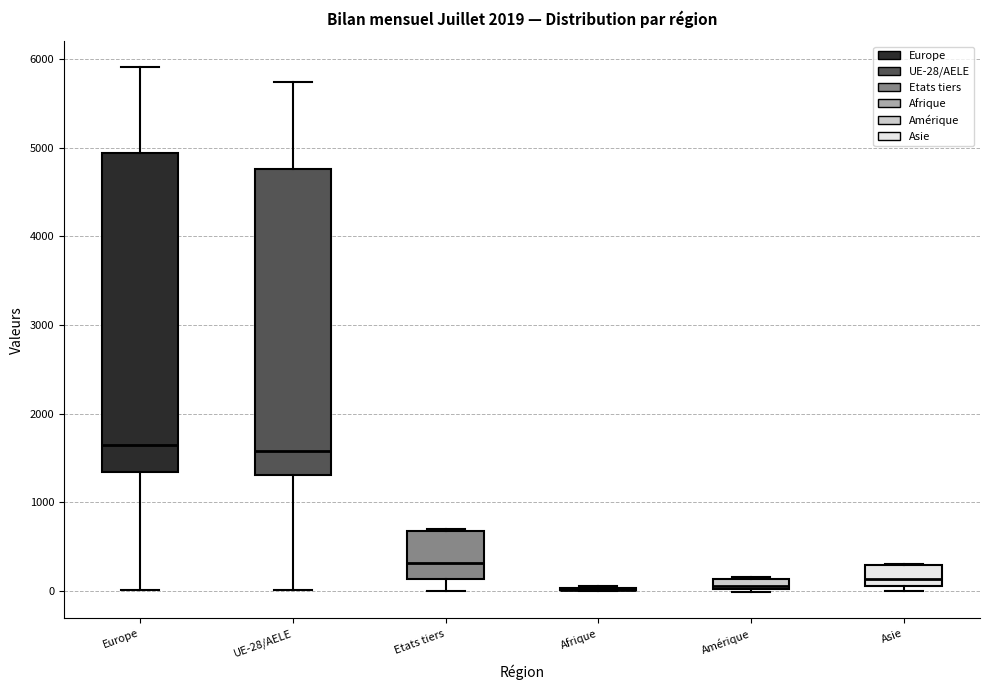

Which box is the tallest, from its lower edge to its upper edge?

Europe